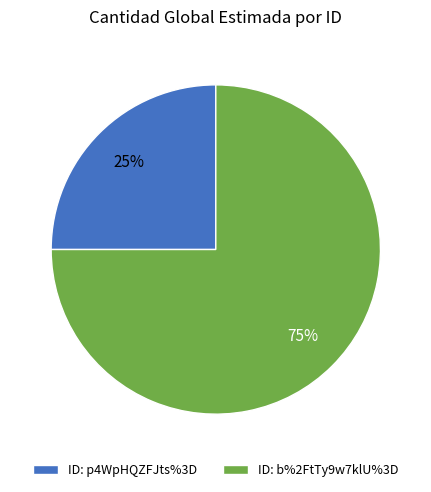

What is the largest slice in the pie chart?

ID: b%2FtTy9w7klU%3D